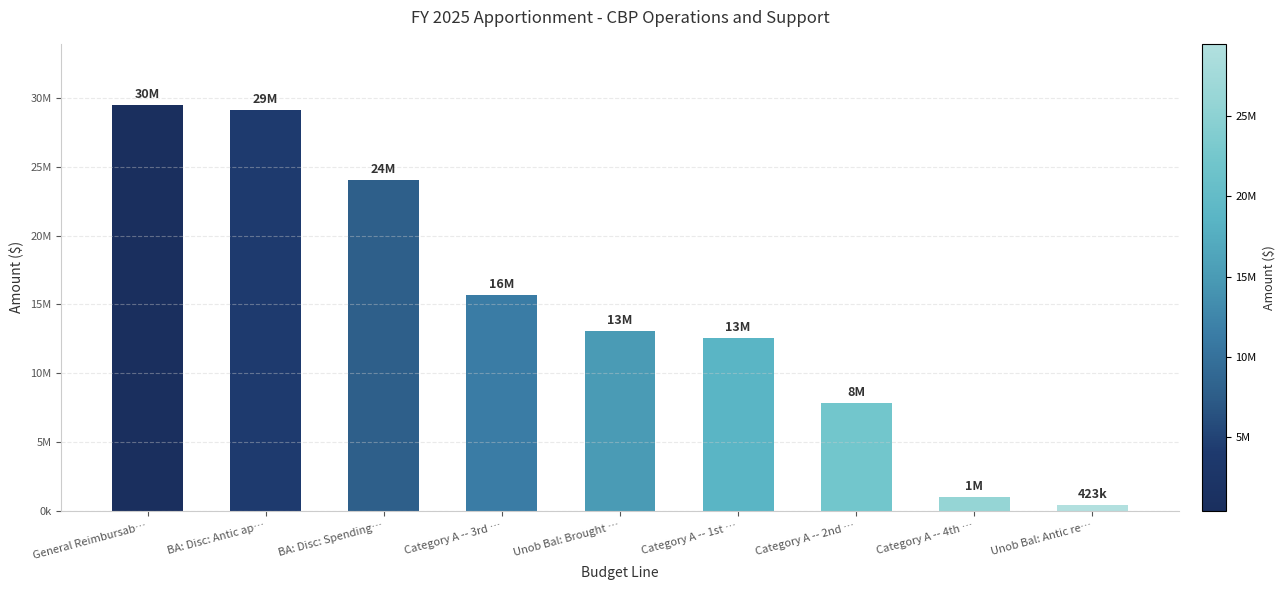

What is the ratio of the value at BA: Disc: Antic ap… to the value at Category A -- 2nd …?

3.7